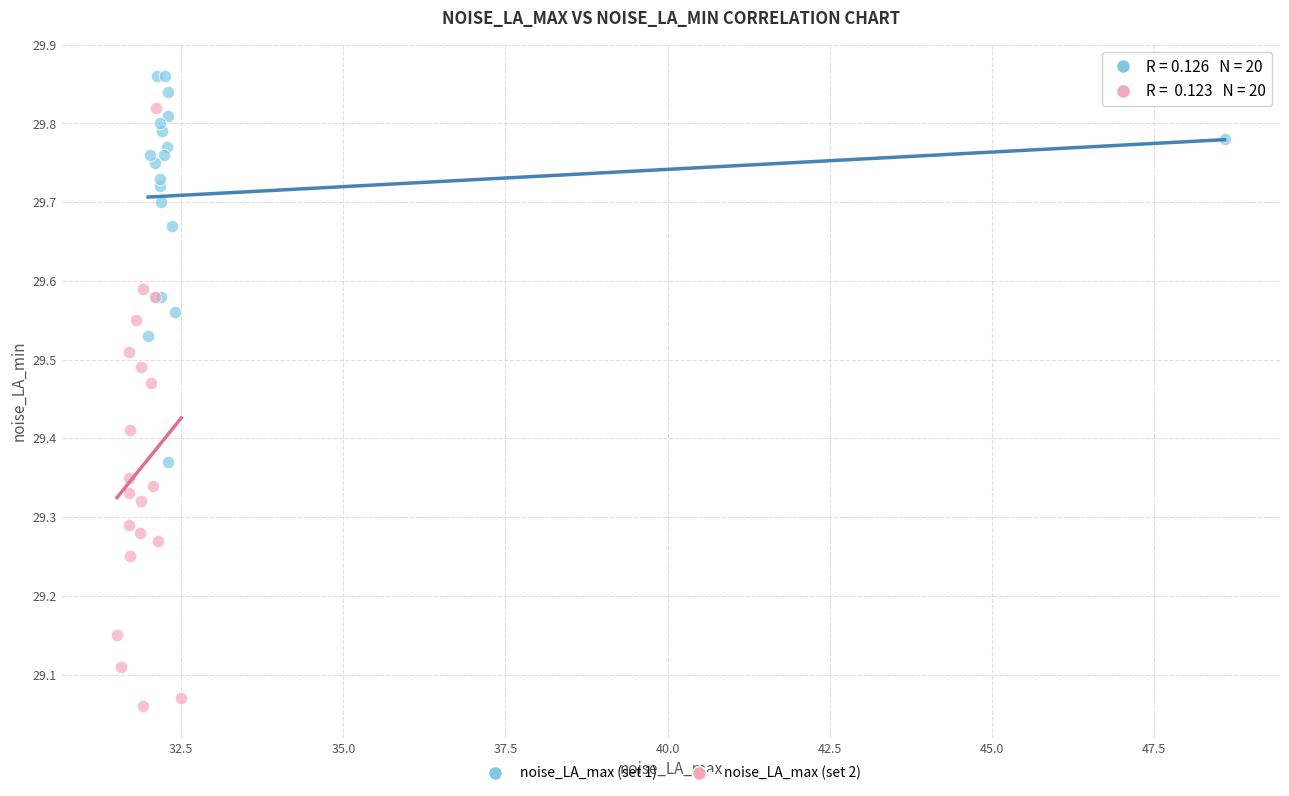

Which series reaches the maximum Y coordinate?

noise_LA_max (set 1)